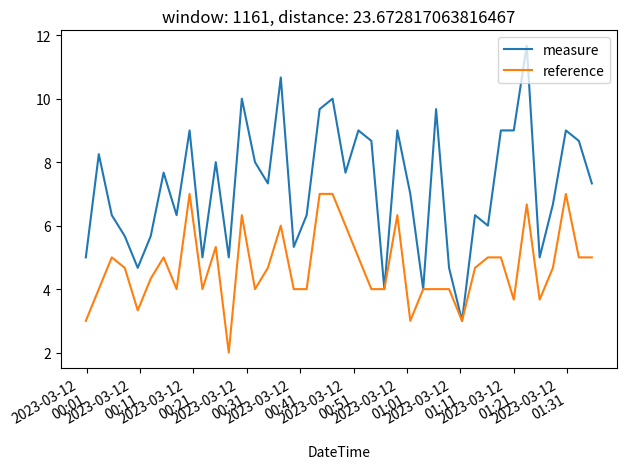

What is the average value of the reference series?

4.7